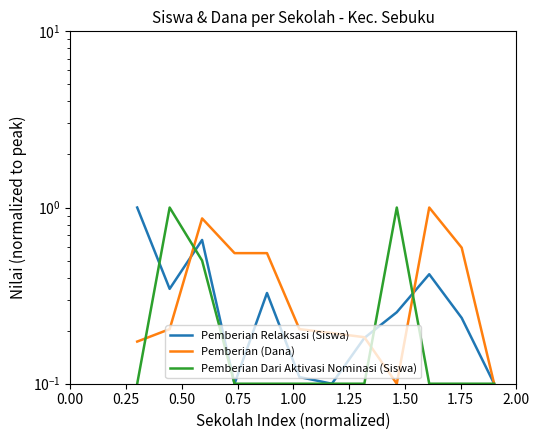

Which series has the widest spread of values?

Pemberian Relaksasi (Siswa)